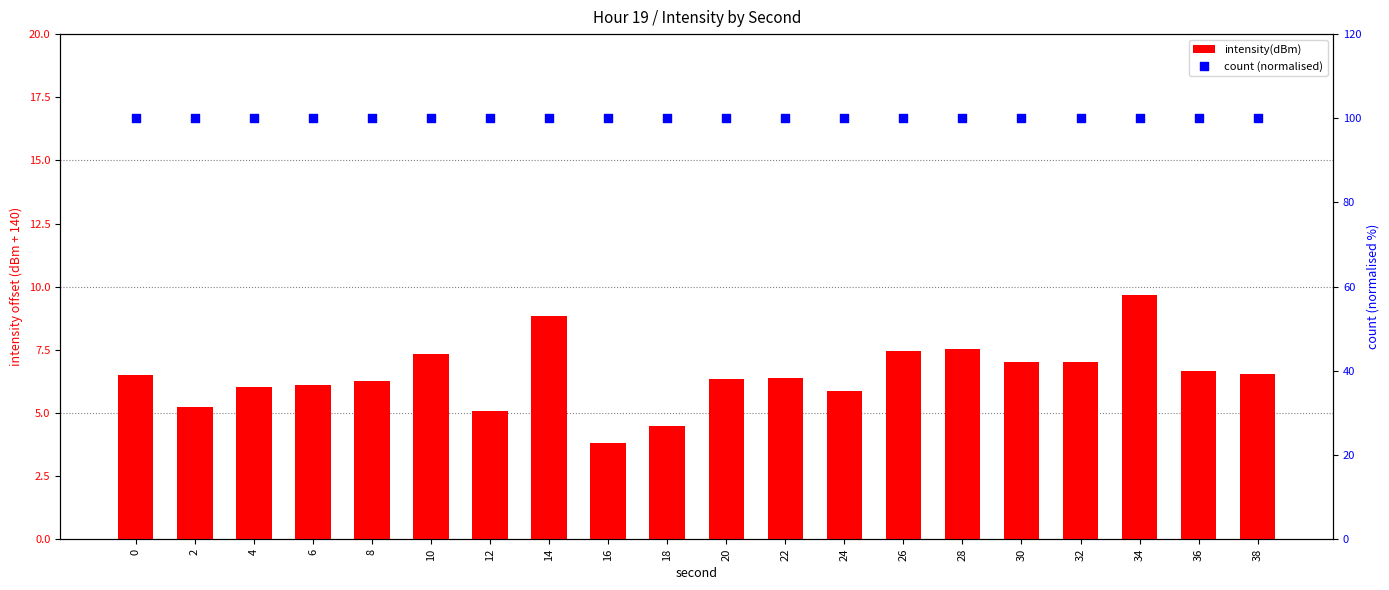

Which series contains the lowest Y value?

intensity(dBm)